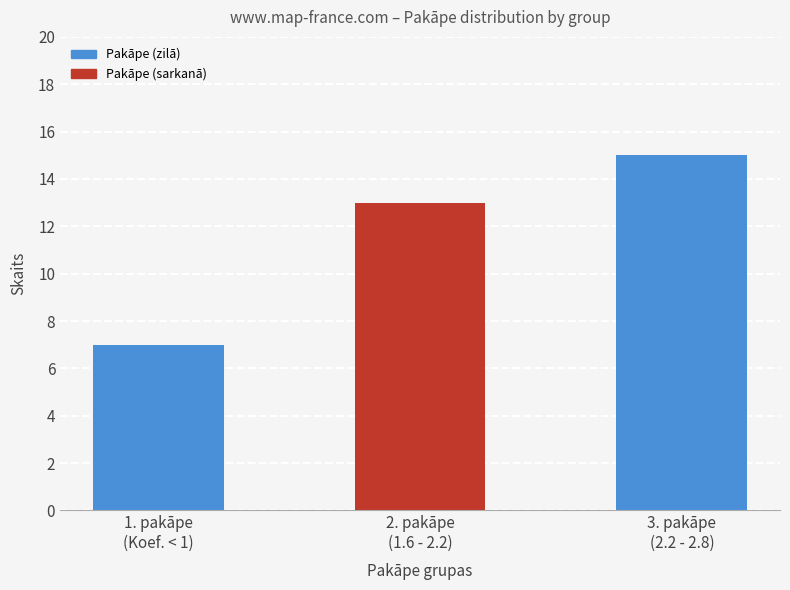

Rank the categories by value from highest to lowest.

3. pakāpe
(2.2 - 2.8), 2. pakāpe
(1.6 - 2.2), 1. pakāpe
(Koef. < 1)